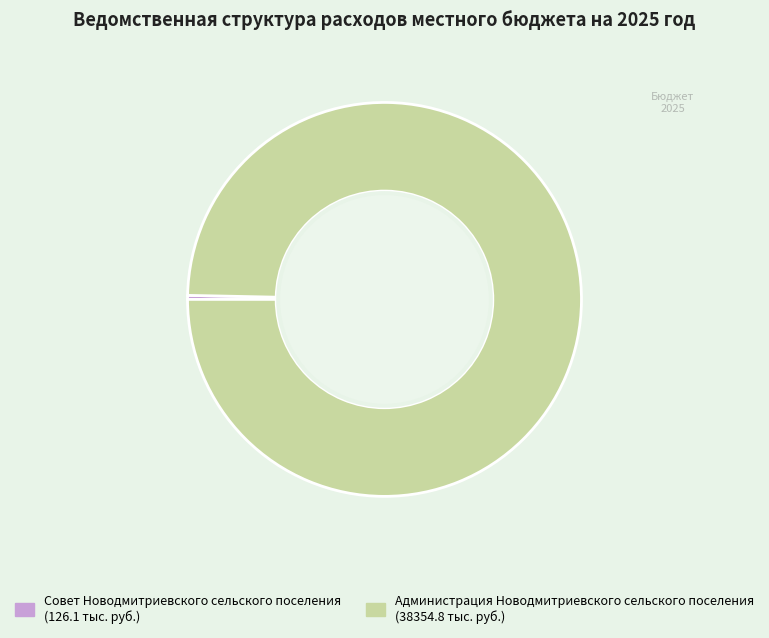

What is the ratio of the value at Администрация Новодмитриевского сельского поселения to the value at Совет Новодмитриевского сельского поселения?

304.2